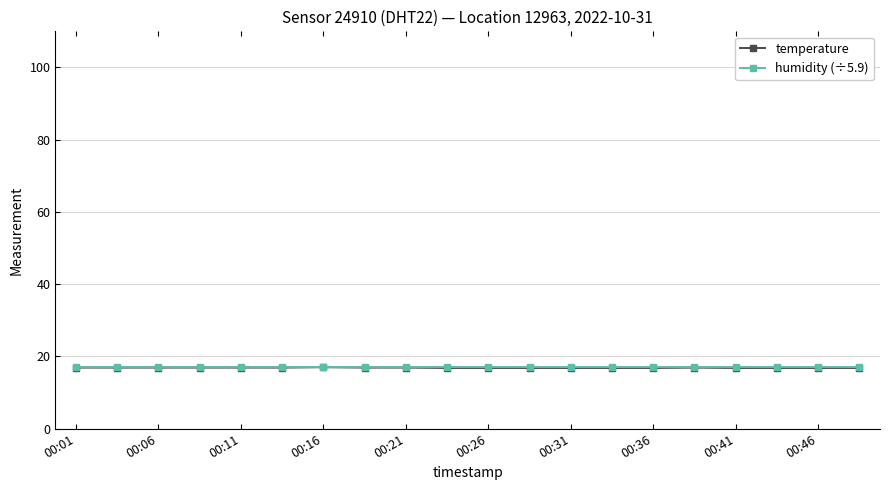

What is the value of the humidity (÷5.9) point at the 16th from the left?

16.9